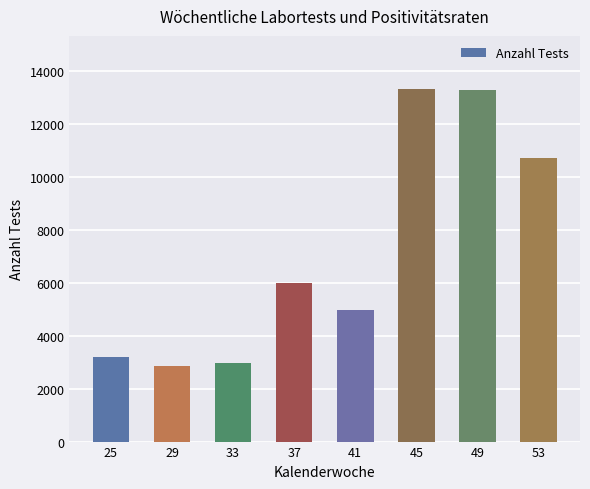

What is the minimum value shown in the chart?

2870